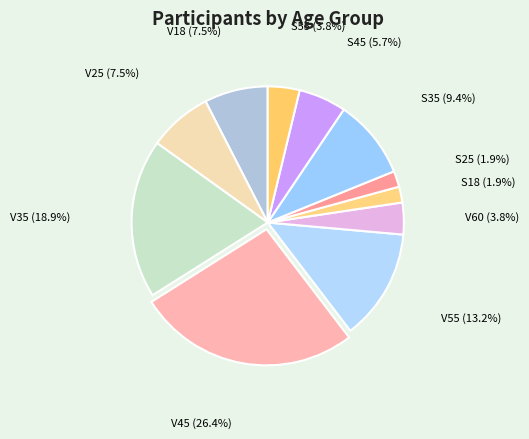

Is there a majority slice in this chart?

No